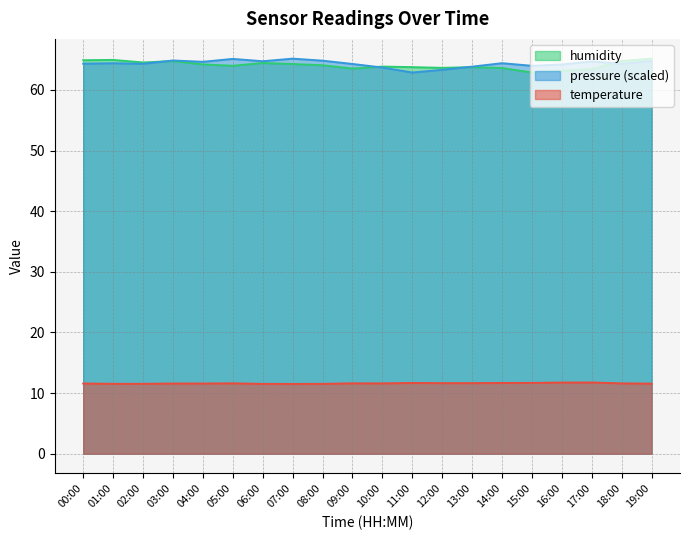

How many times do humidity and pressure_norm cross each other?

4